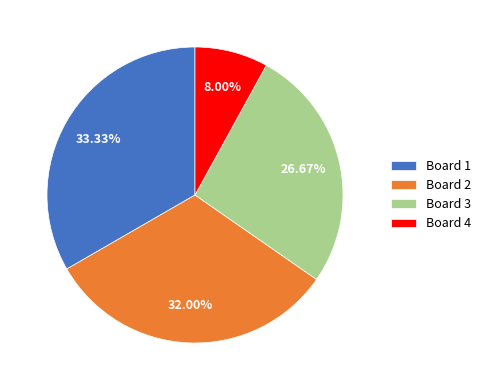

To the nearest percent, what is the difference between the Board 2 and Board 4 slice percentages?

24%